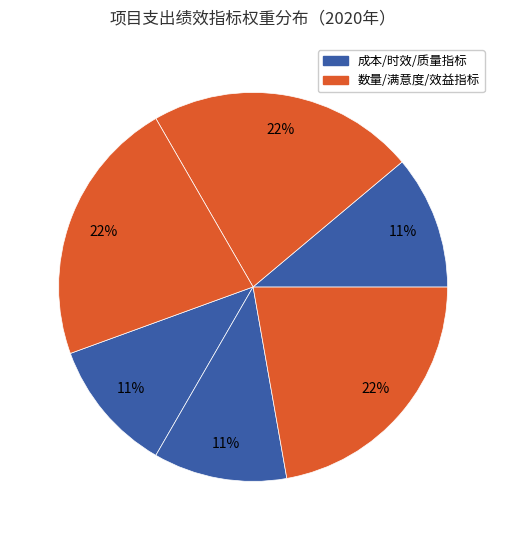

Count the number of slices in the pie.

6